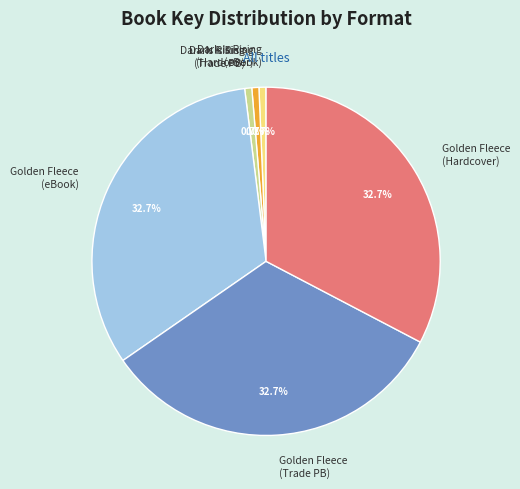

What portion of the pie excludes Dark Is Rising (eBook)?

99.3%